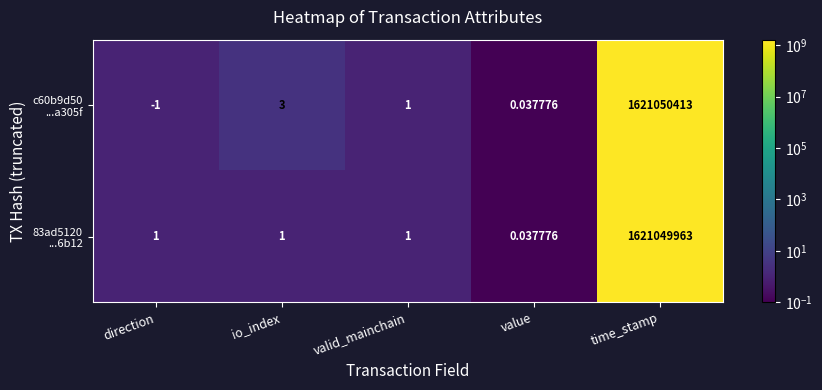

At which category is the sum across all series the highest?

time_stamp